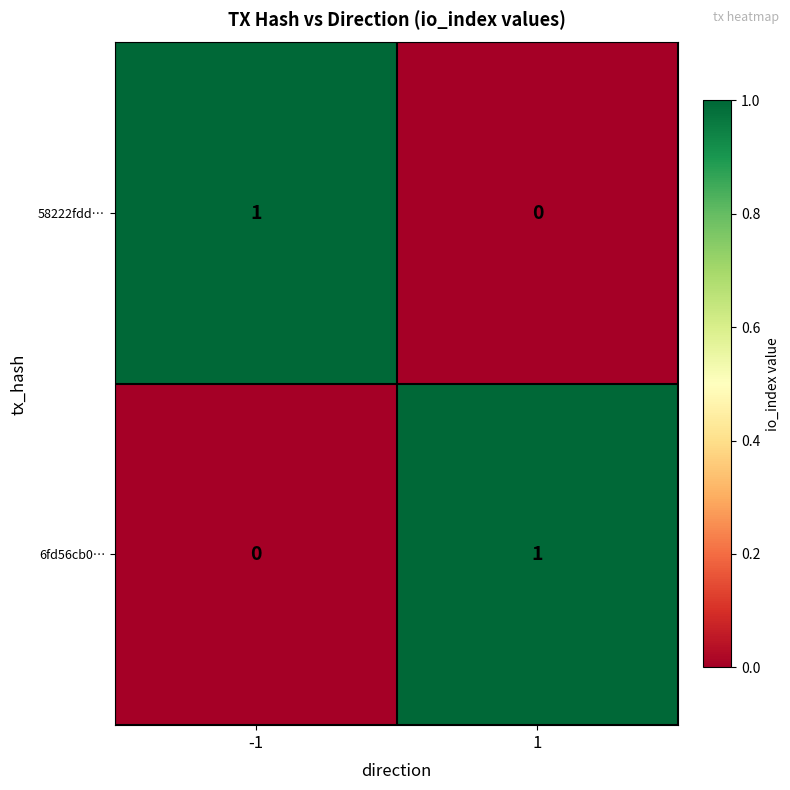

Count the number of data series in this chart.

2